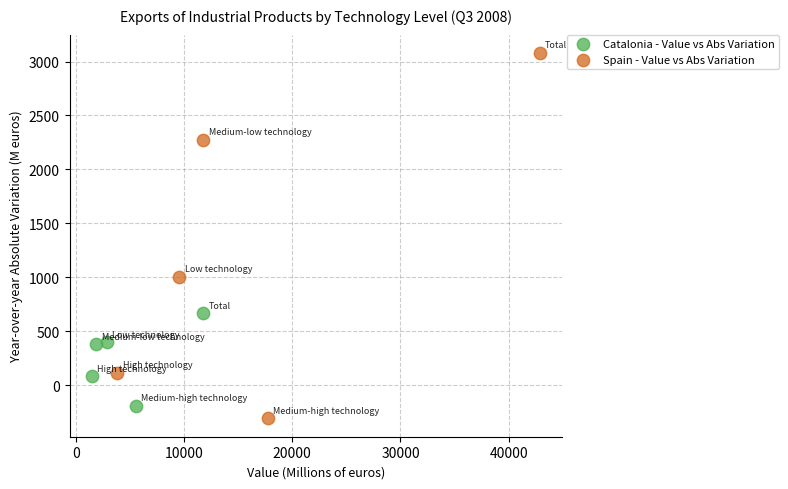

What are all the series names shown in the legend?

Catalonia - Value vs Abs Variation, Spain - Value vs Abs Variation